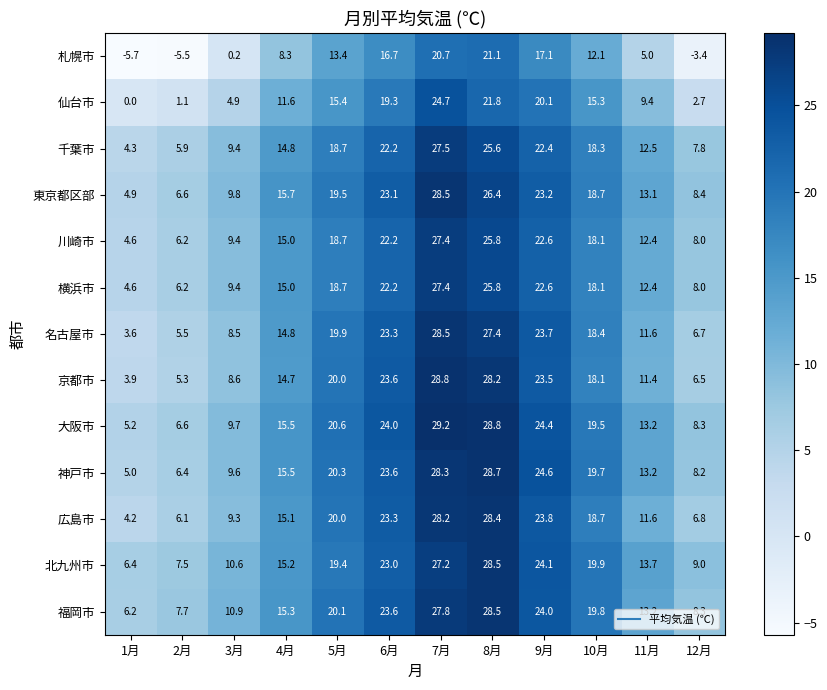

Rank the categories by 横浜市 value from lowest to highest.

1月, 2月, 12月, 3月, 11月, 4月, 10月, 5月, 6月, 9月, 8月, 7月